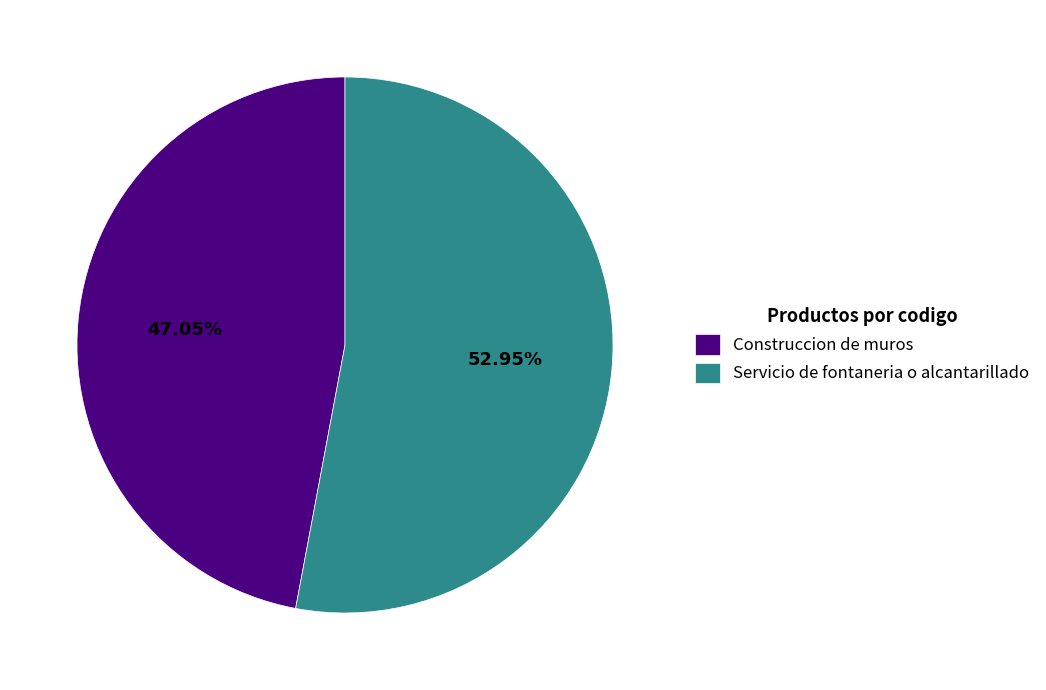

To the nearest percent, what portion does Construccion de muros represent?

47%